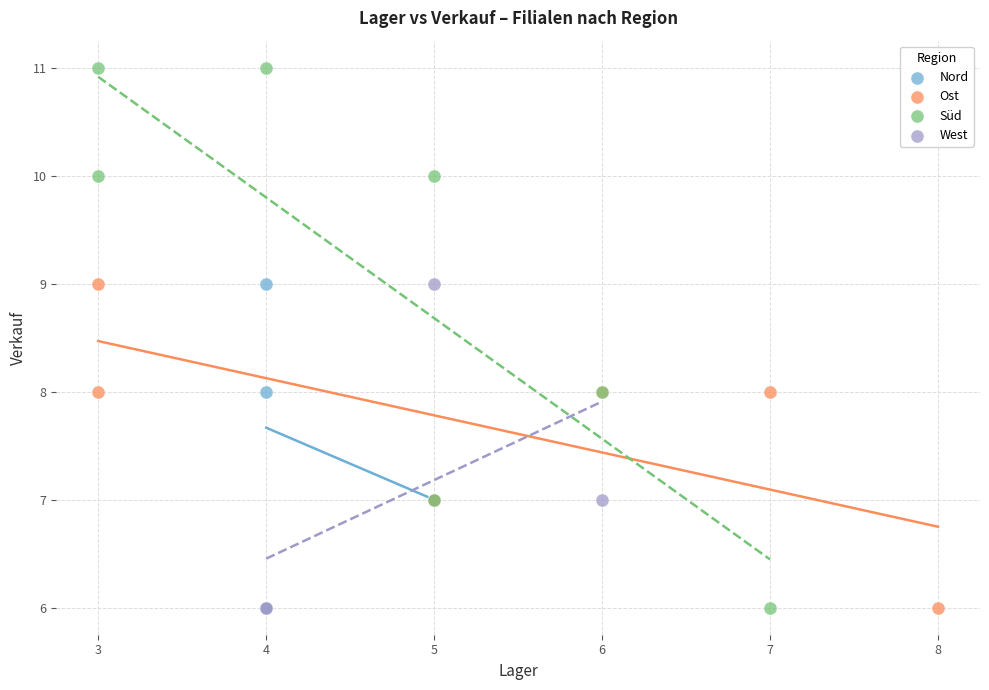

Which series contains the highest Y value?

Süd